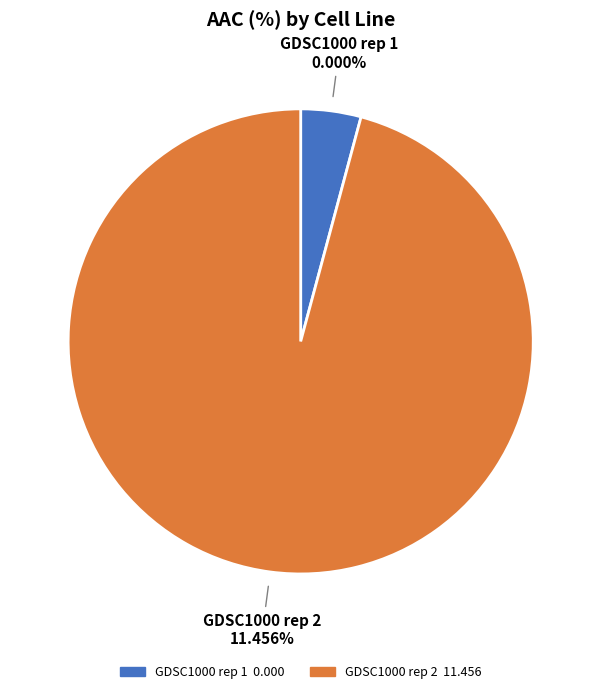

The GDSC1000 rep 2 slice represents 100% of the pie. True or false?

True